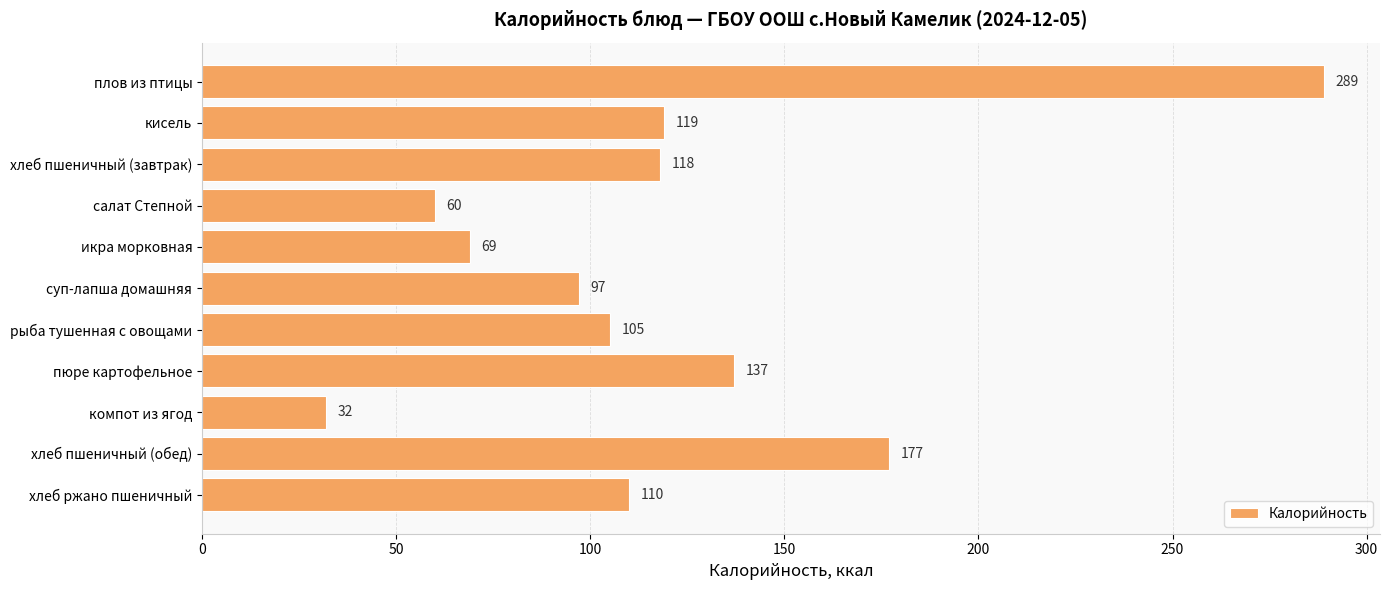

What is the label of the 9th bar from the bottom?

хлеб пшеничный (завтрак)